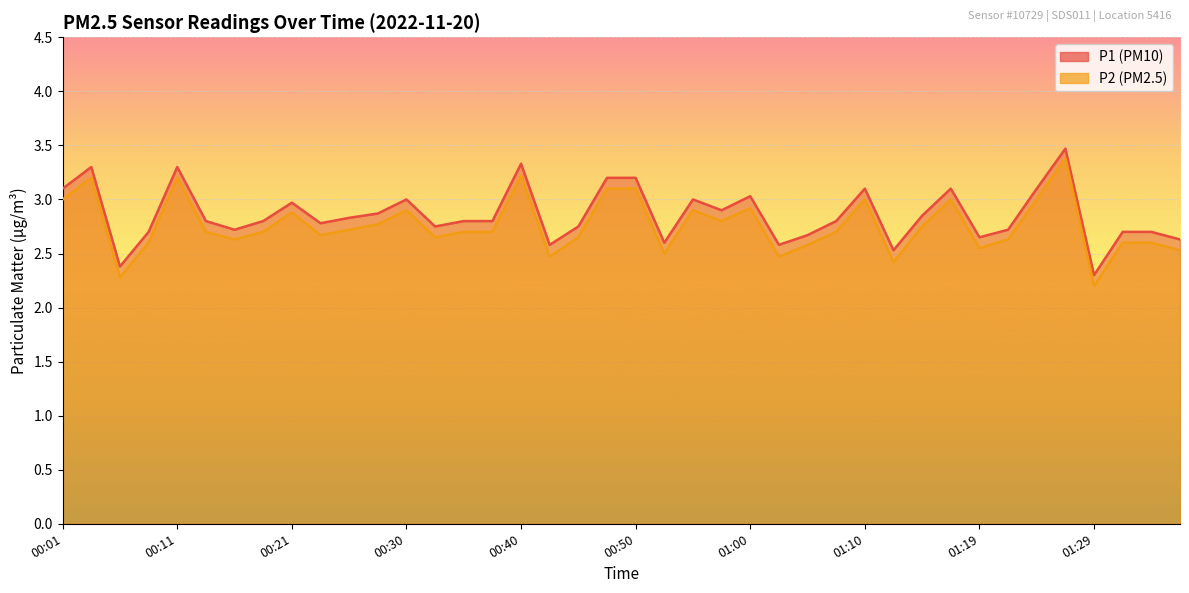

What is the difference between the maximum and second lowest values in the P1 series?

1.1